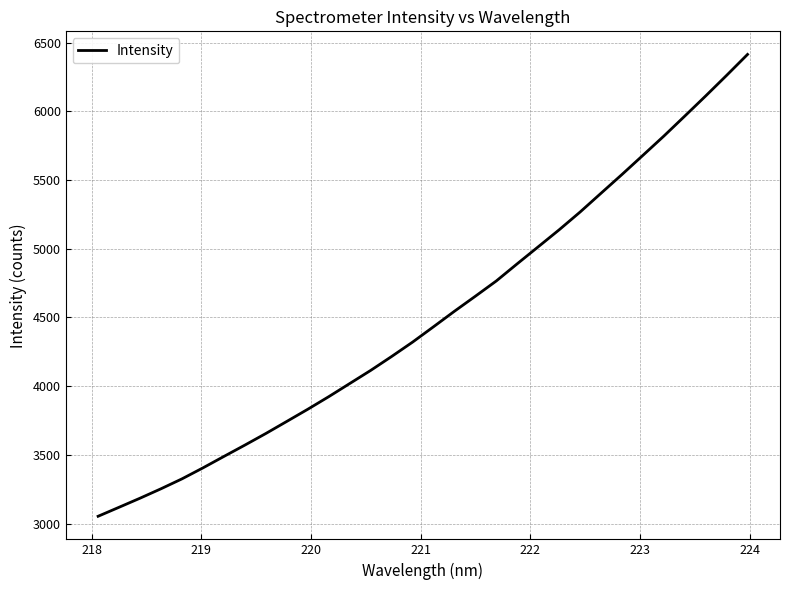

Count the number of values greater than 4432.

16